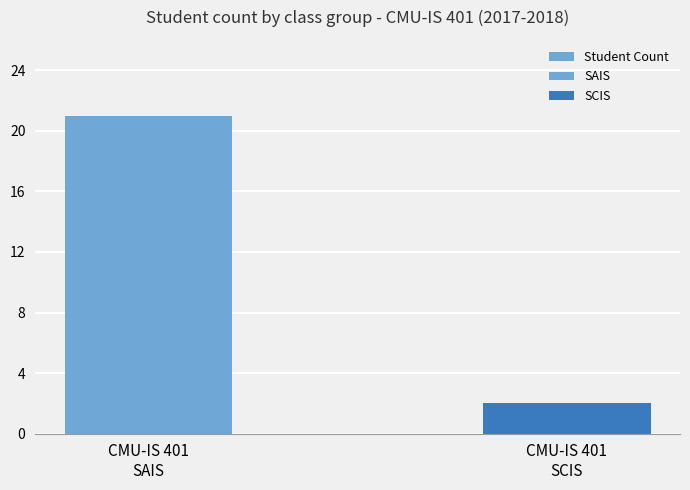

How many series are shown in this chart?

1